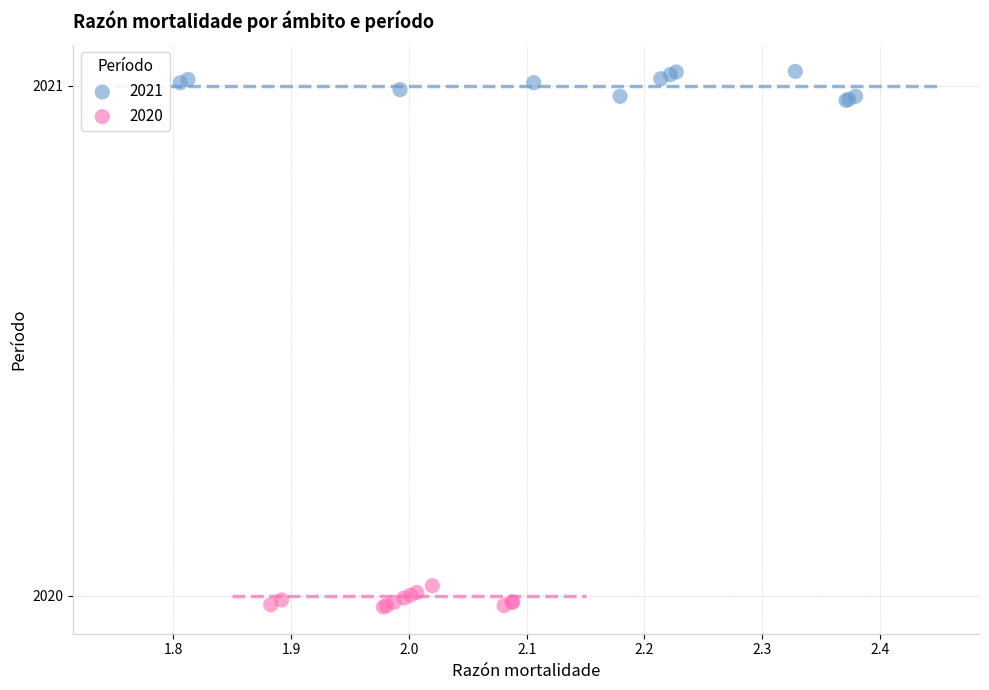

Which series contains the highest Y value?

2021